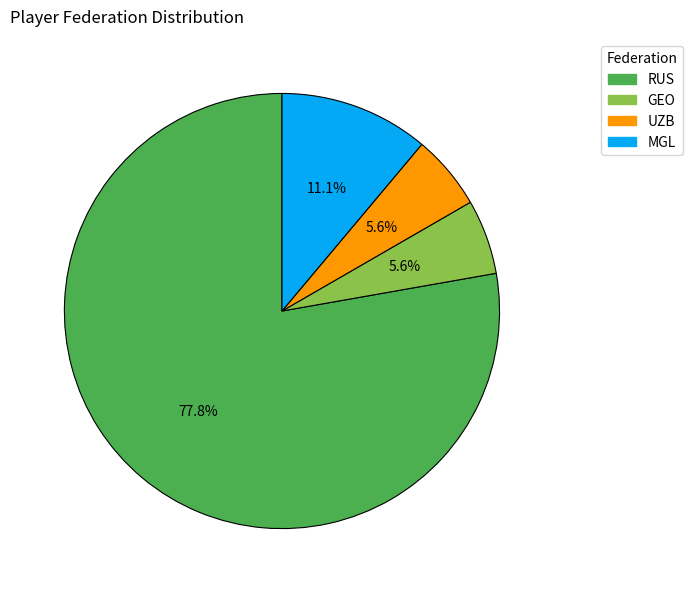

What percentage is the GEO slice, to the nearest percent?

6%